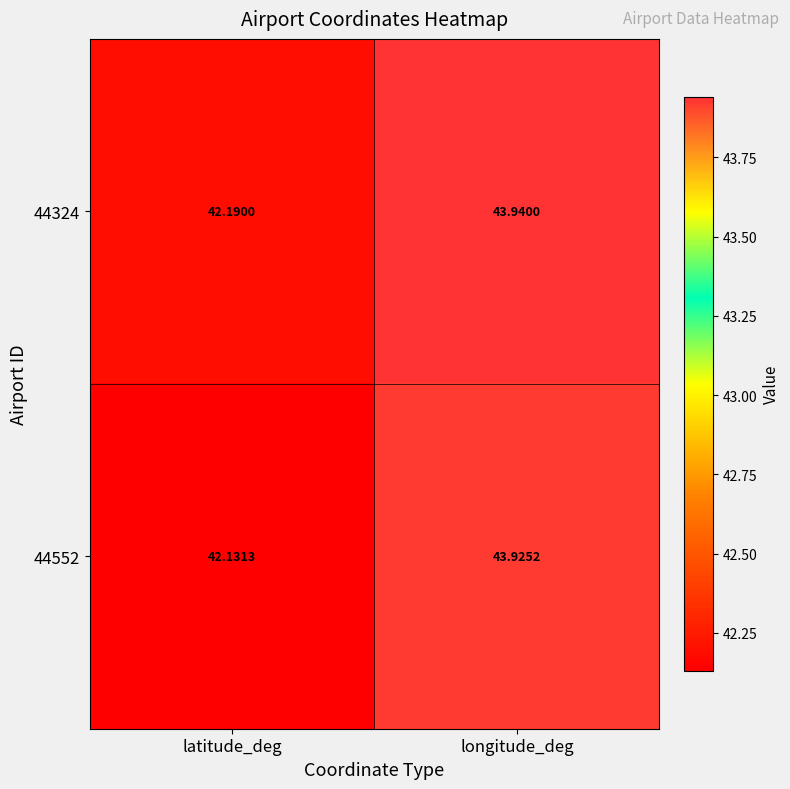

Where does the 44324 series first go above 43?

longitude_deg